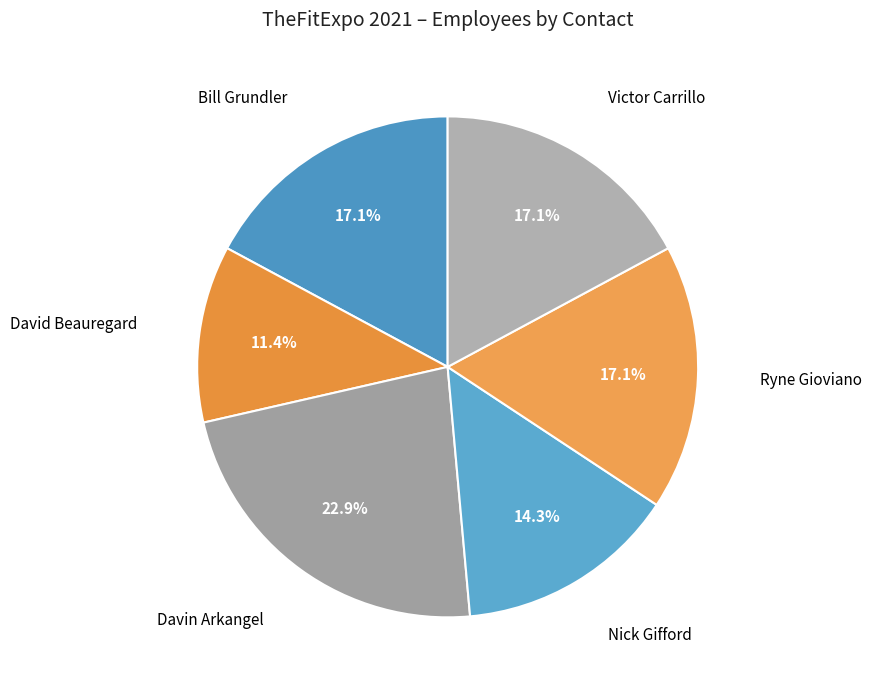

Is there a majority slice in this chart?

No